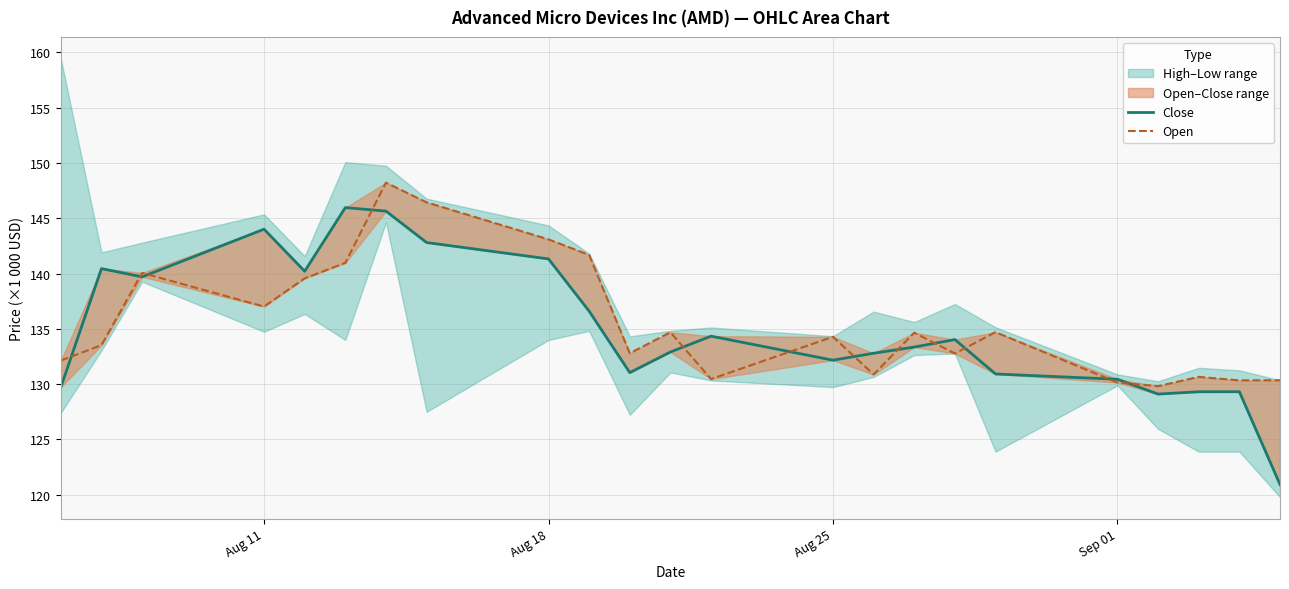

Which series has the largest total across all categories?

Open